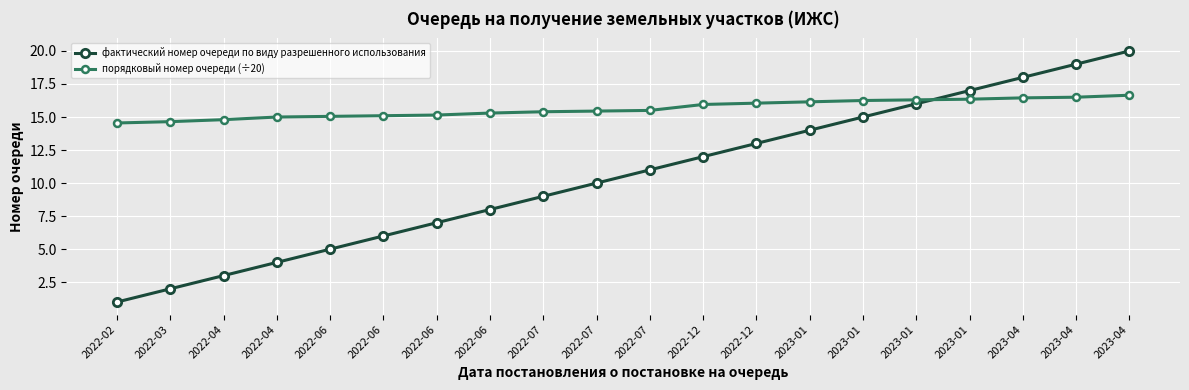

How many lines are shown in the chart?

2